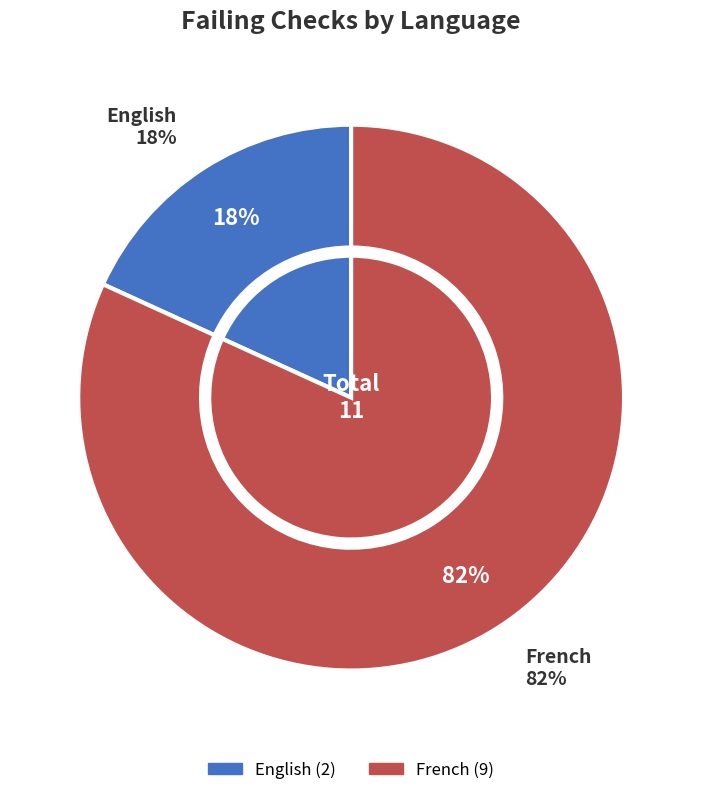

Which category has the biggest portion of the pie?

French